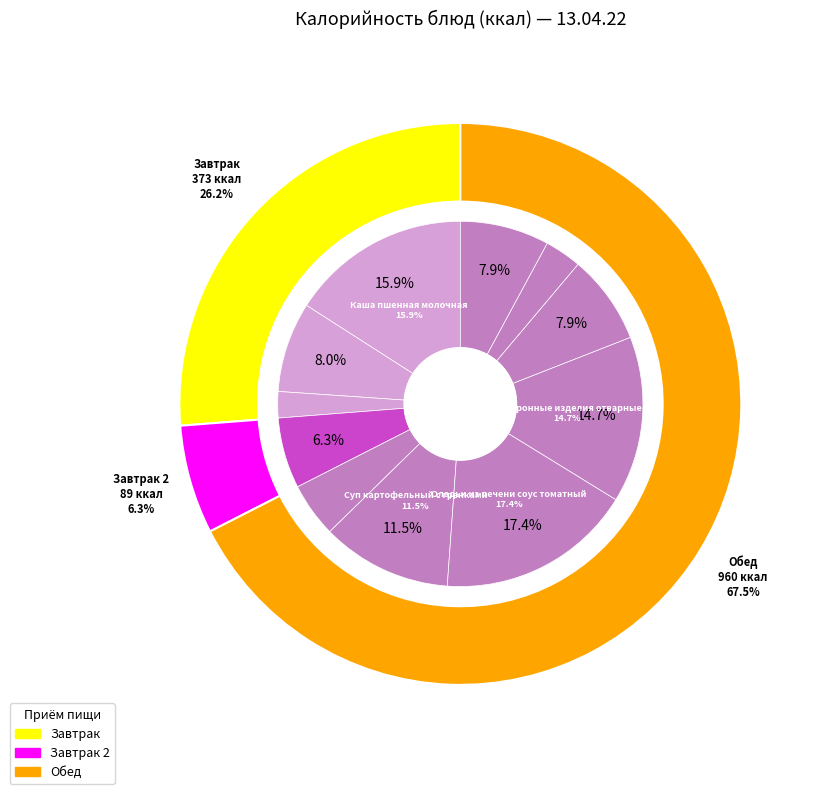

Count the number of slices in the pie.

11